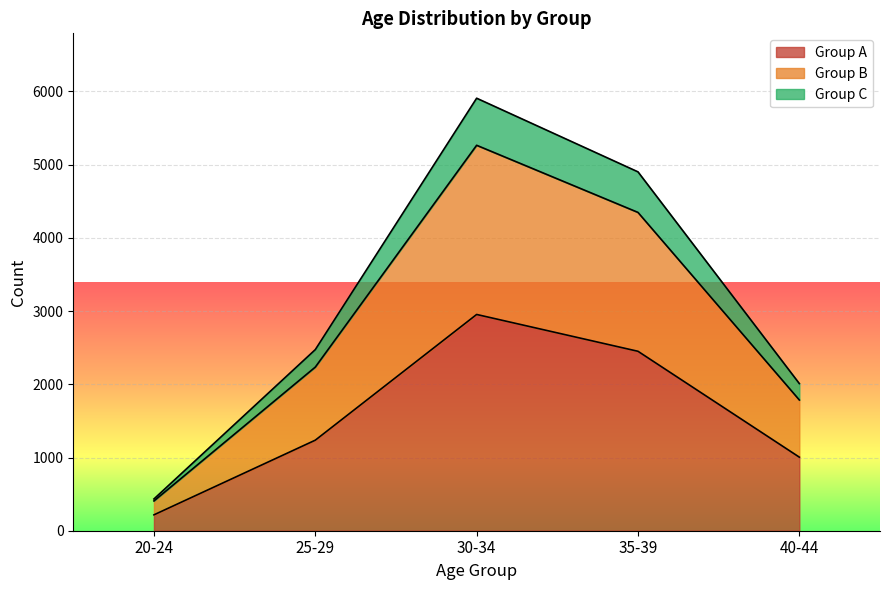

What position from the left is 30-34?

3